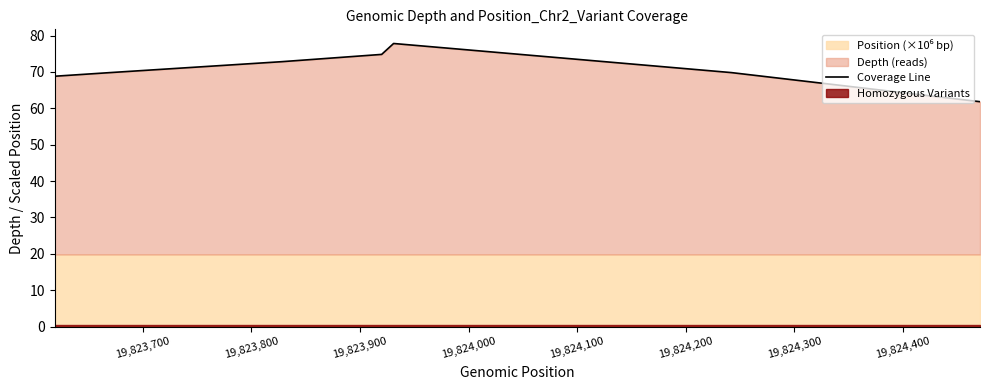

How many data points are above 69?

5